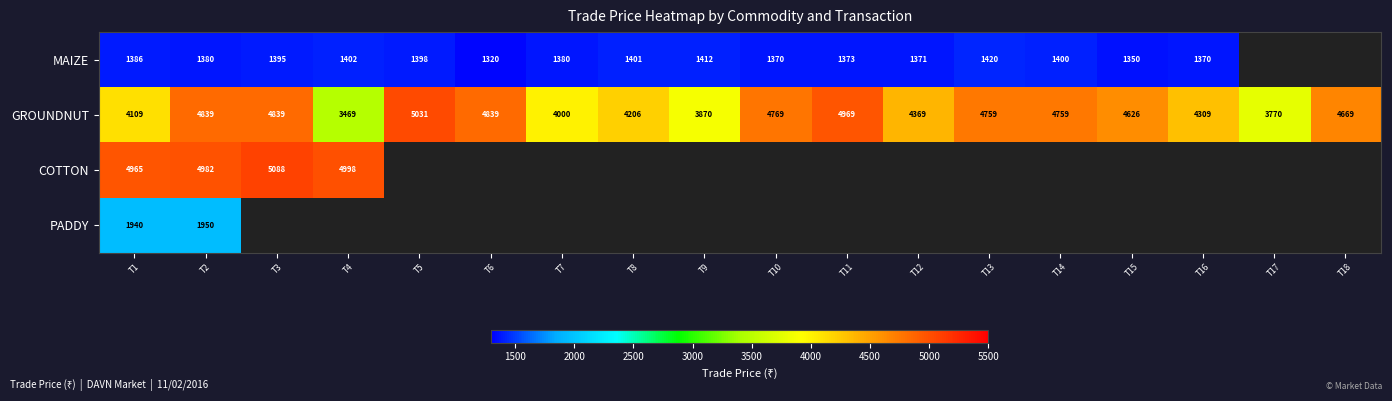

Which series has the widest spread of values?

GROUNDNUT